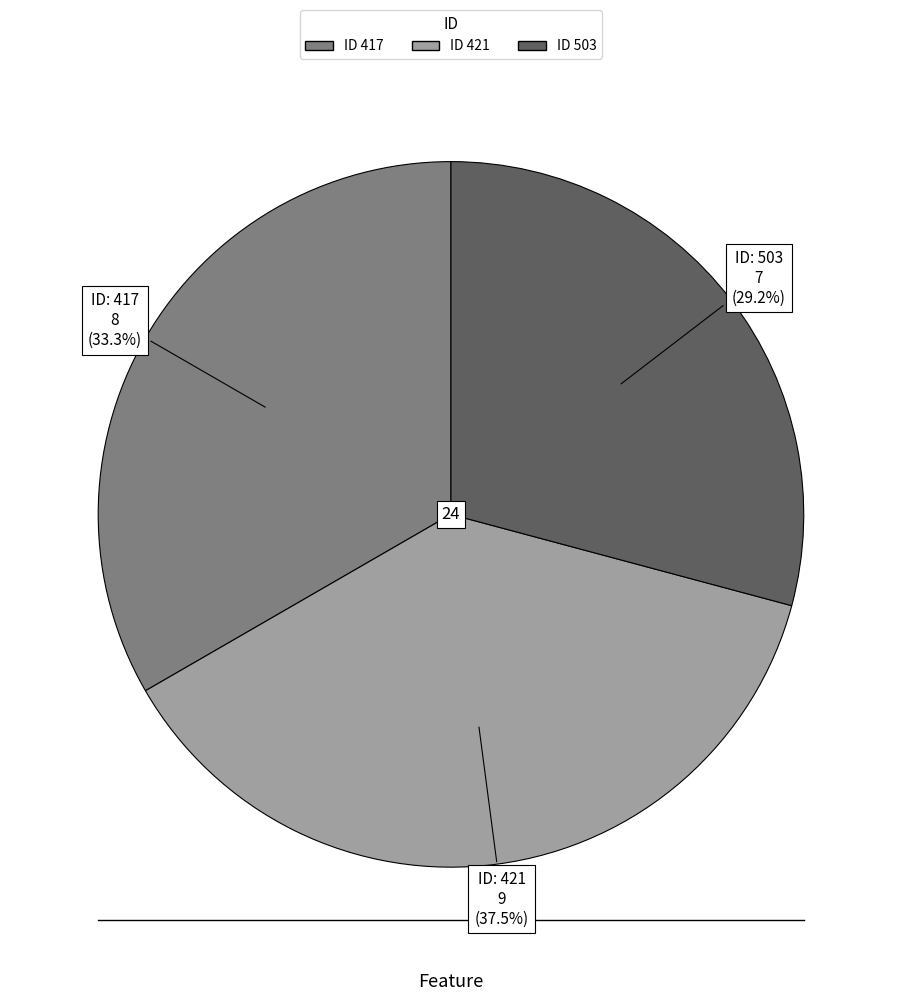

Does any single category account for the majority?

No